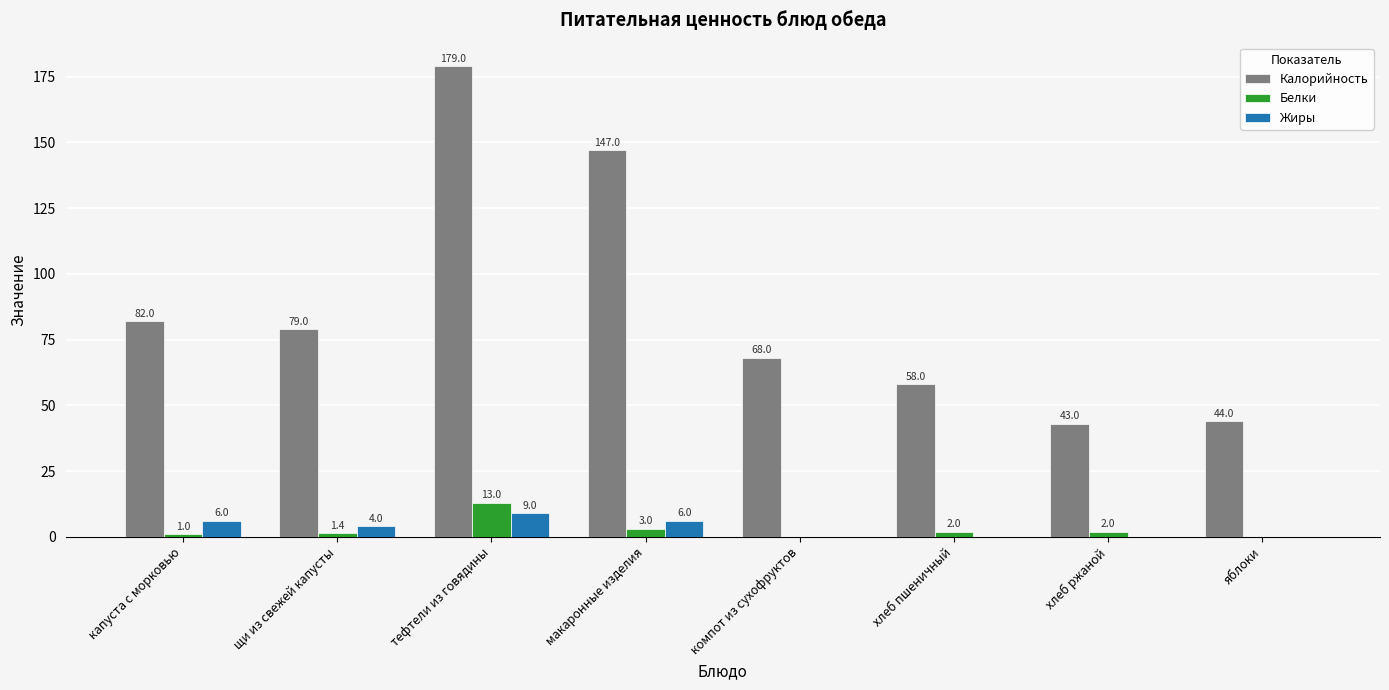

Where is Белки nearest to the value 6?

макаронные изделия